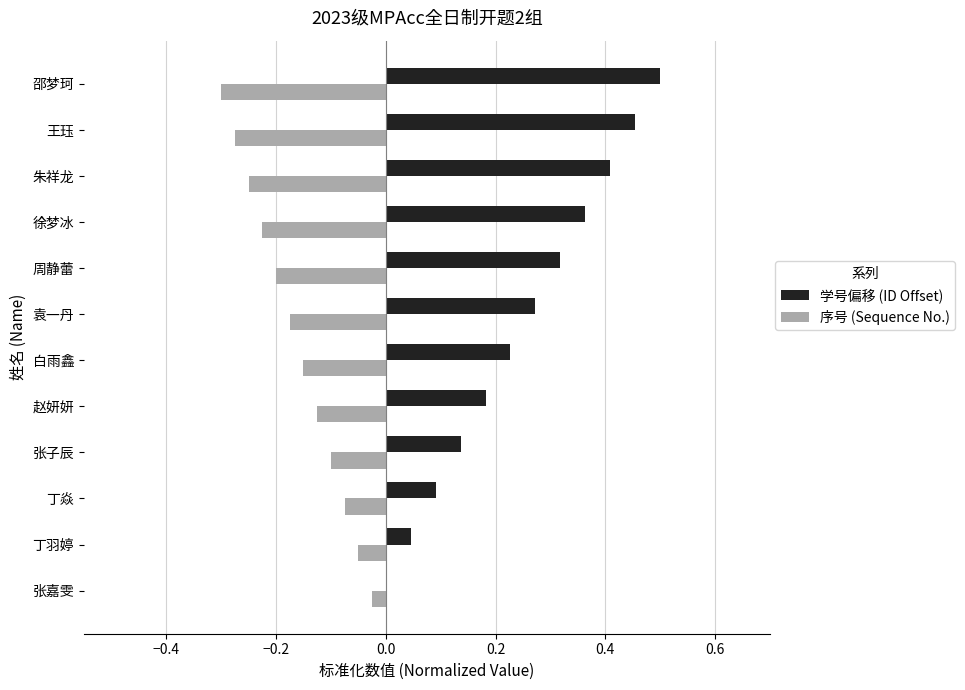

What is the sum of all 序号 (Sequence No.) values?

-1.9